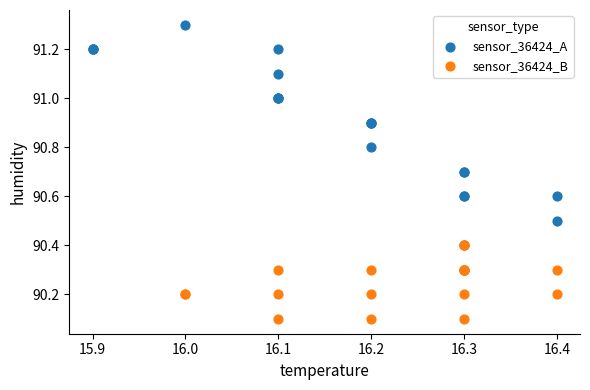

Which series contains the lowest Y value?

sensor_36424_B